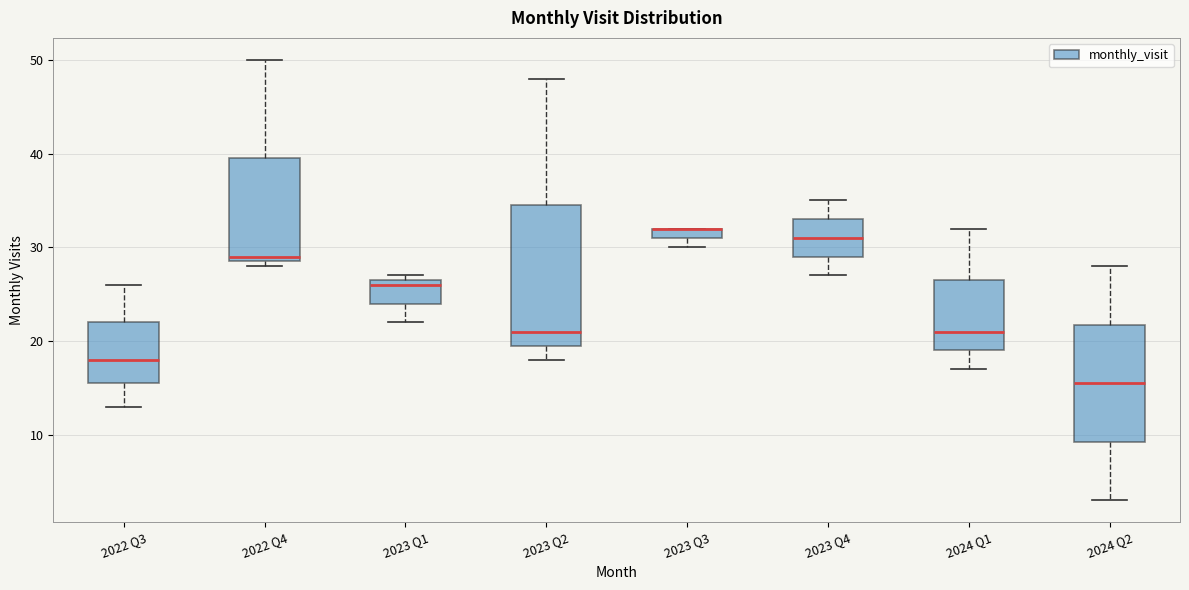

Comparing the boxes themselves (not the whiskers), which one is the tallest?

2023 Q2